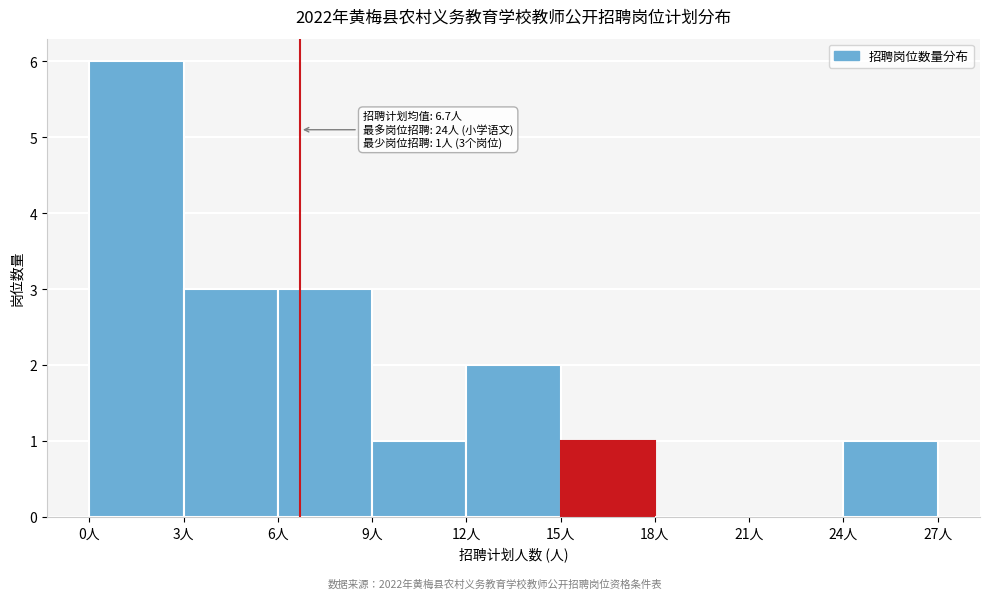

Over which range of the x-axis is the bar tallest?

0 to 3